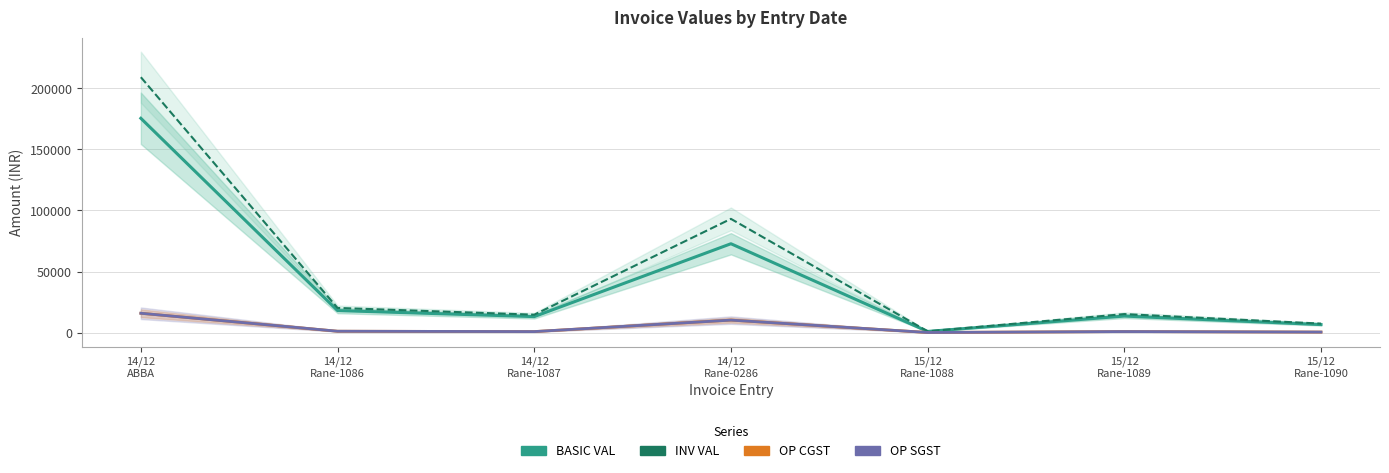

What is the smallest value displayed?

54.0